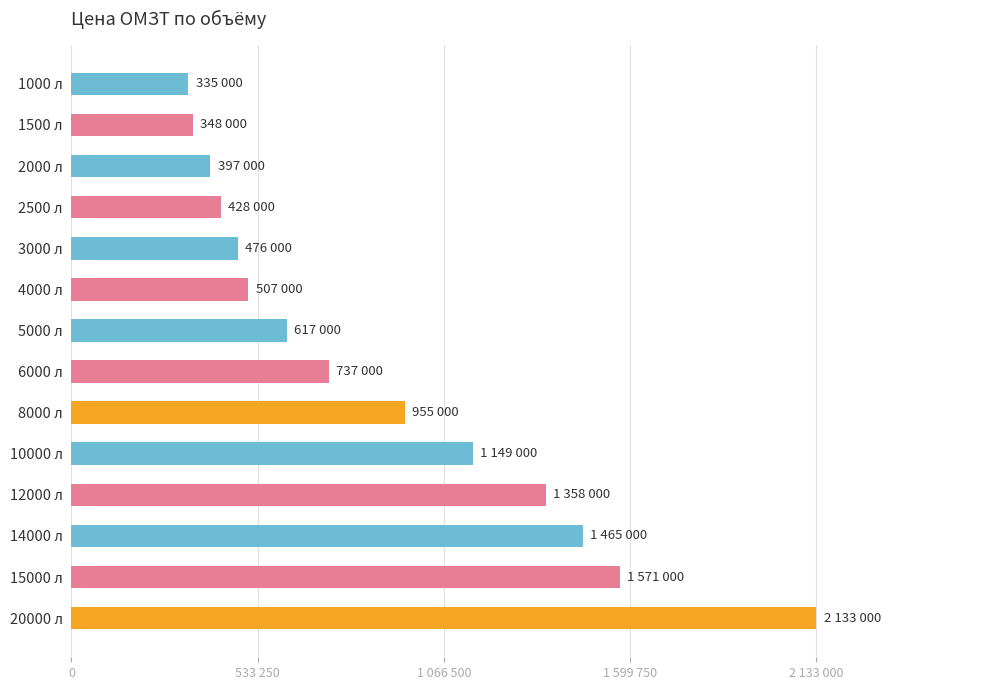

What is the difference between the maximum and minimum values?

1798000